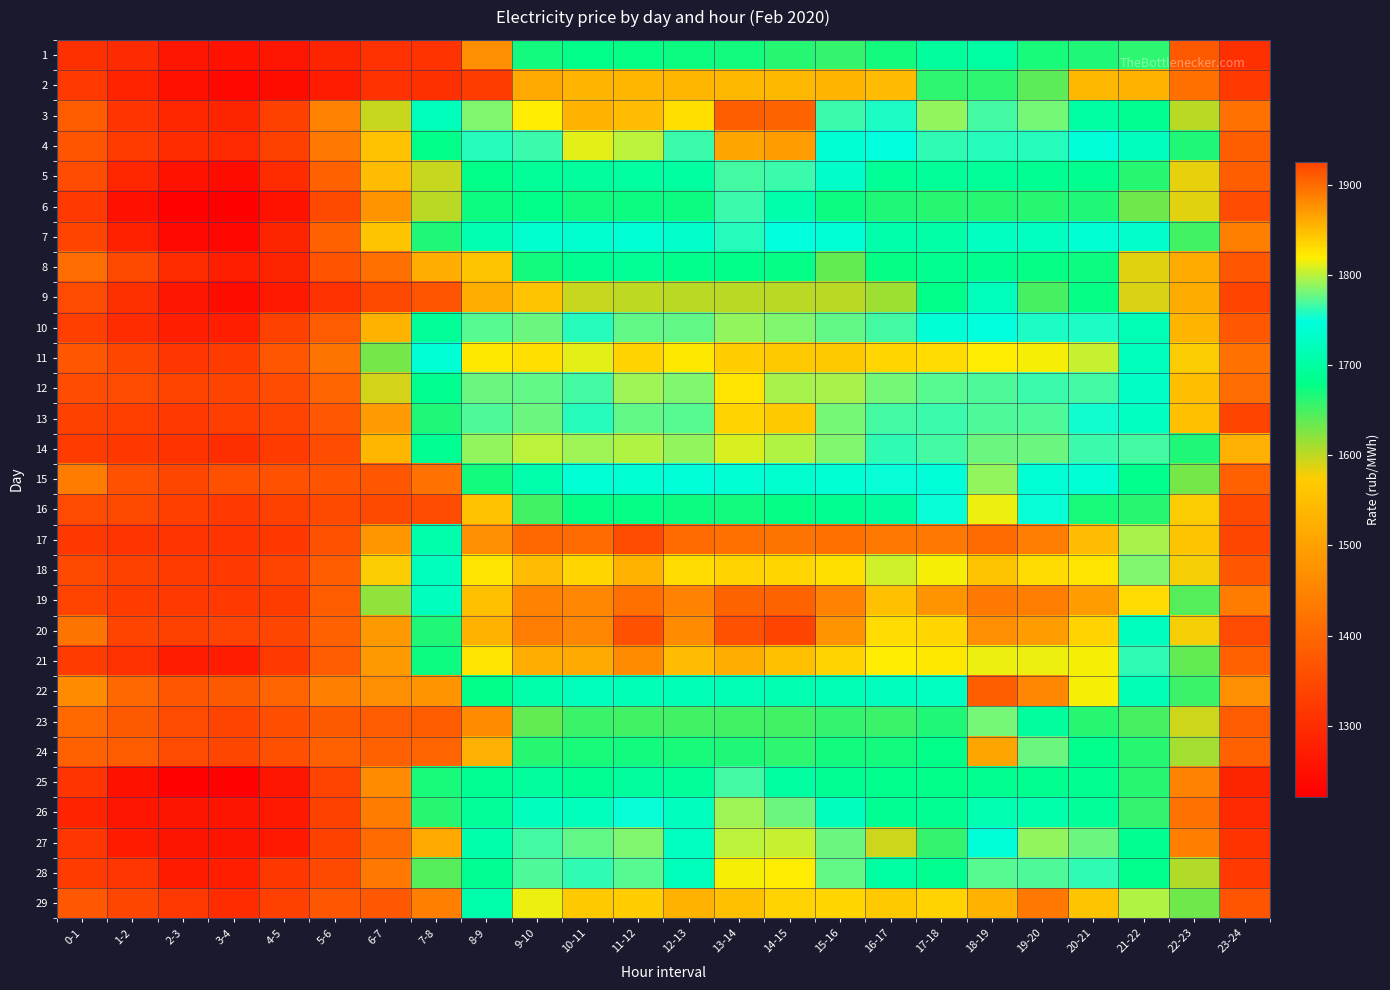

At how many categories does at least one series exceed 1463?

18